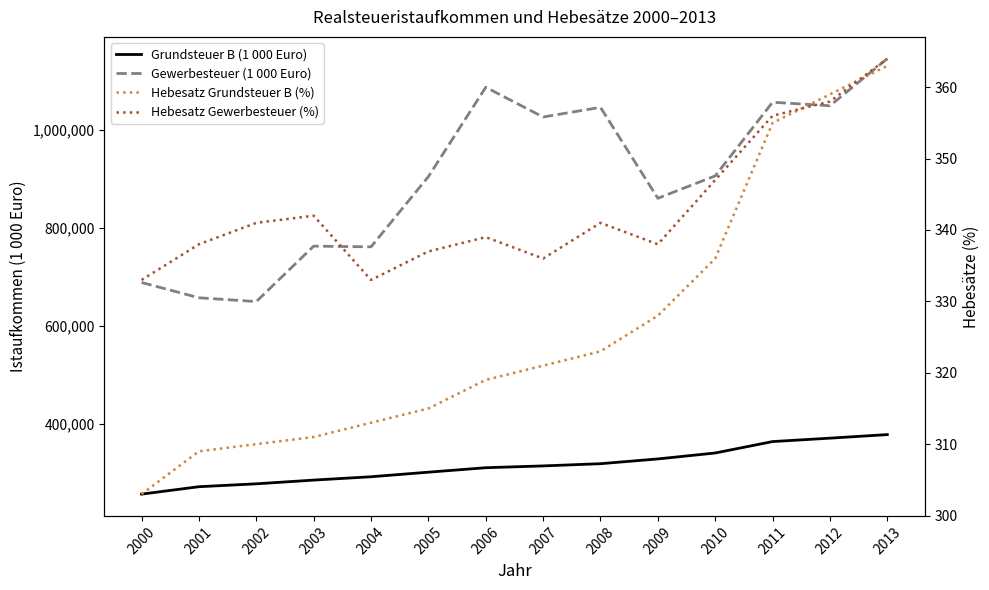

At how many categories does at least one series exceed 1145554?

1